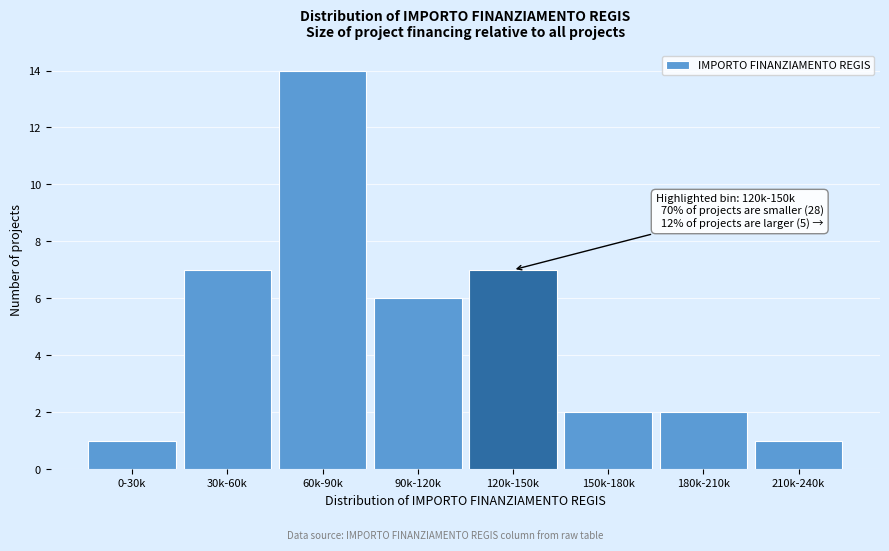

Reading left to right, list all the values displayed in this chart.

0-30k=1	30k-60k=7	60k-90k=14	90k-120k=6	120k-150k=7	150k-180k=2	180k-210k=2	210k-240k=1